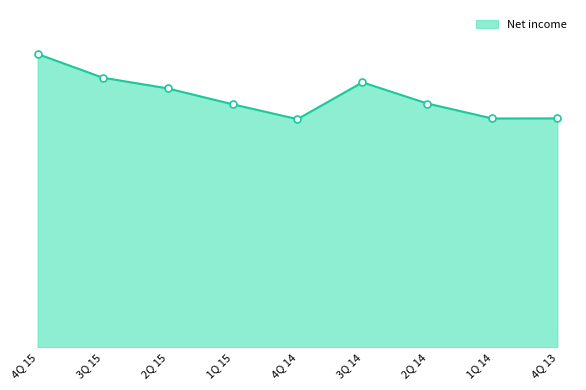

True or false: the data has more than 1 interior local peaks.

False